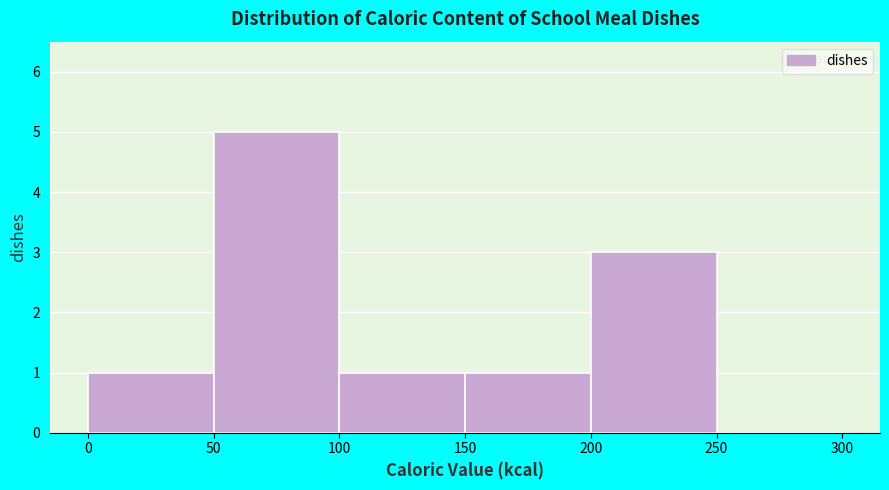

Reading left to right, list every bar in this chart as the range it spans on the x-axis followed by its height. The values are not printed on the chart, so give them approximately, as read against the axis.

0 to 50: 1
50 to 100: 5
100 to 150: 1
150 to 200: 1
200 to 250: 3
250 to 300: 0